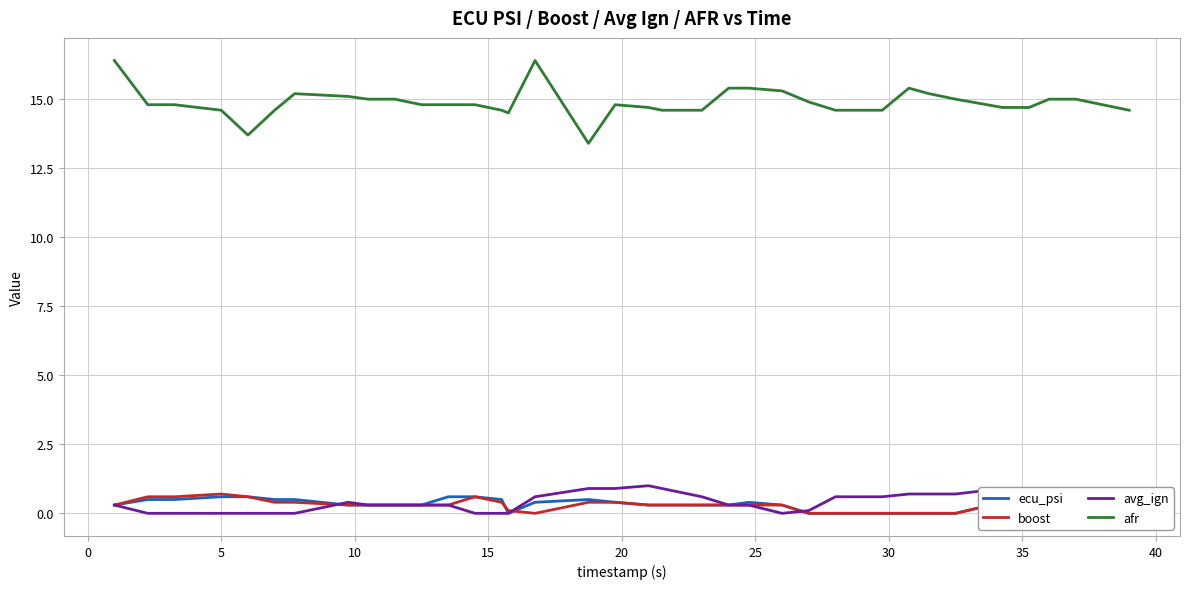

How many distinct data groups are displayed?

4